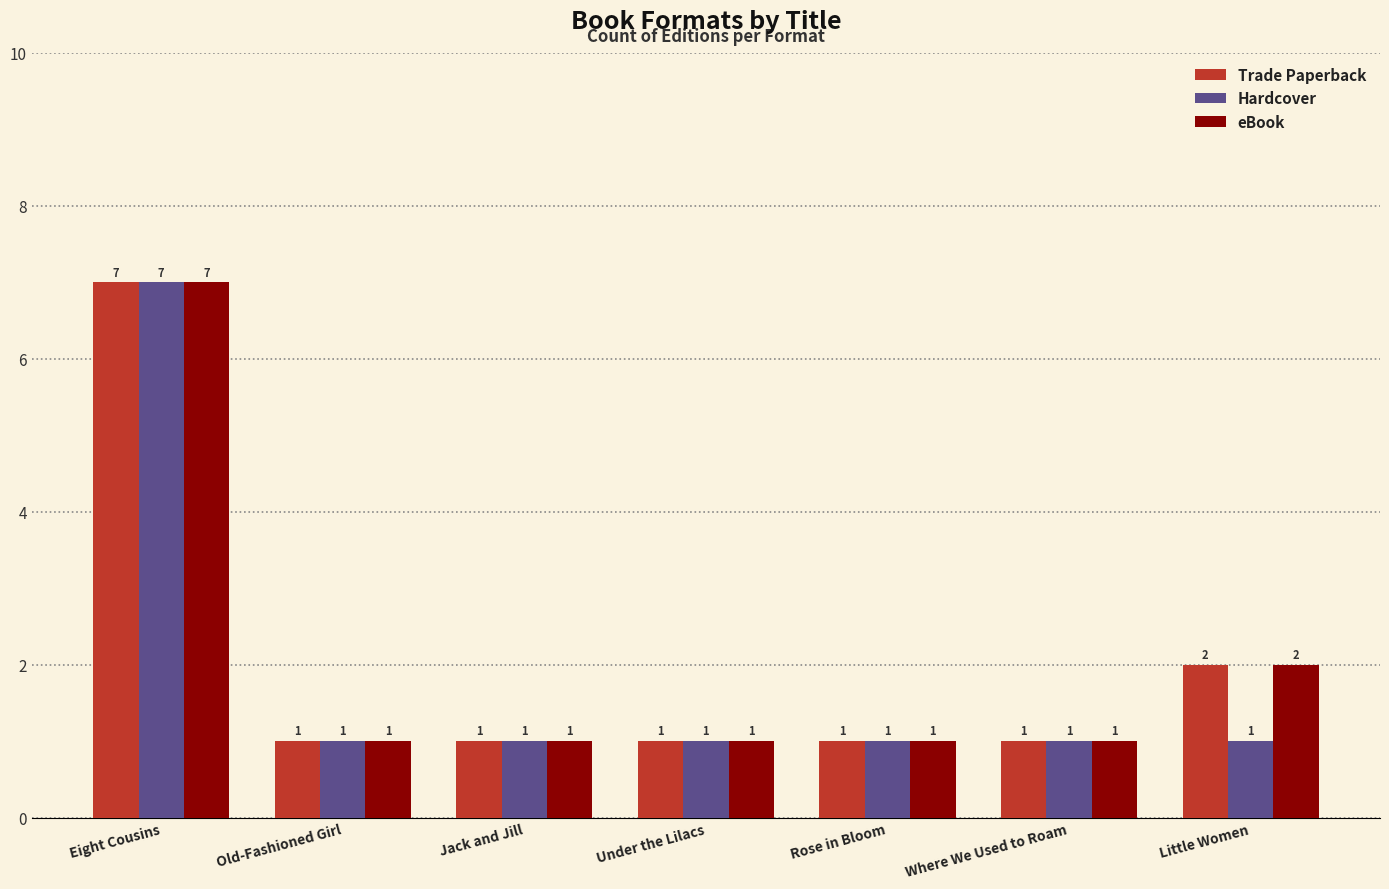

How many categories are shown in the chart?

7